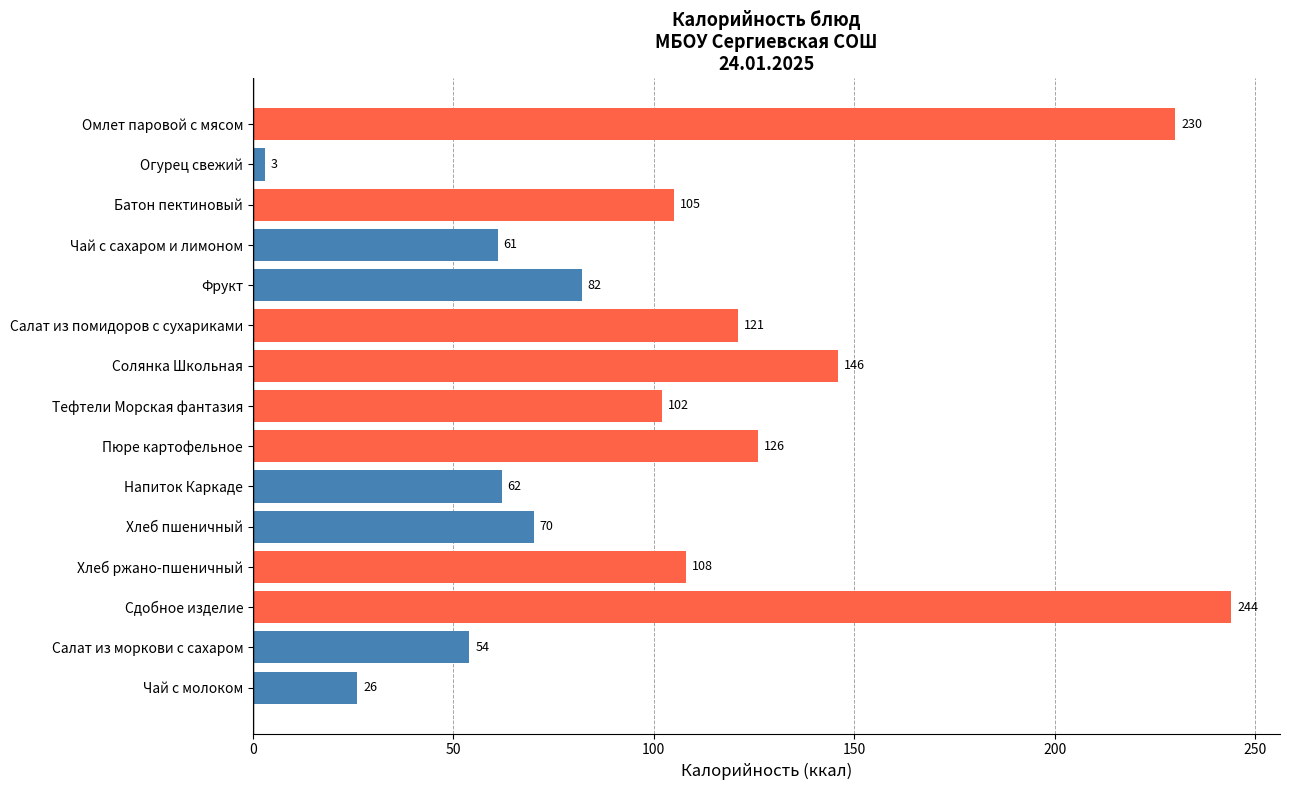

What is the average value?

103